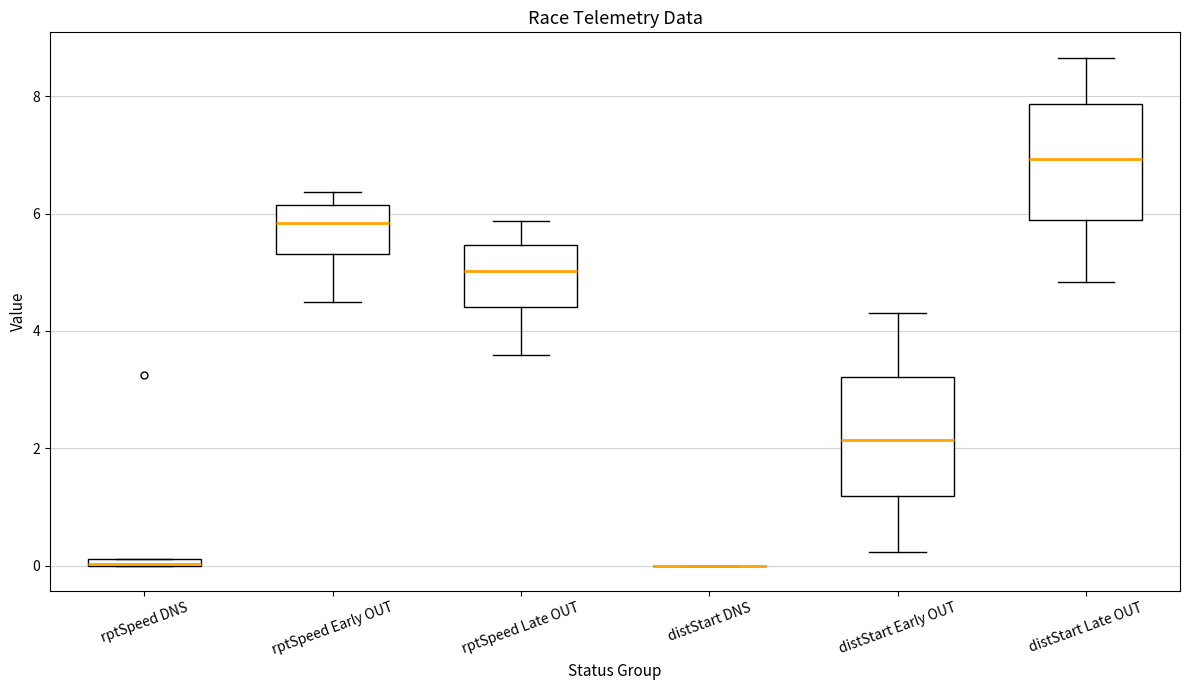

Where does the median line of the box for rptSpeed Early OUT sit on the y-axis? The values are not printed on the chart, so give them approximately, as read against the axis.

5.8